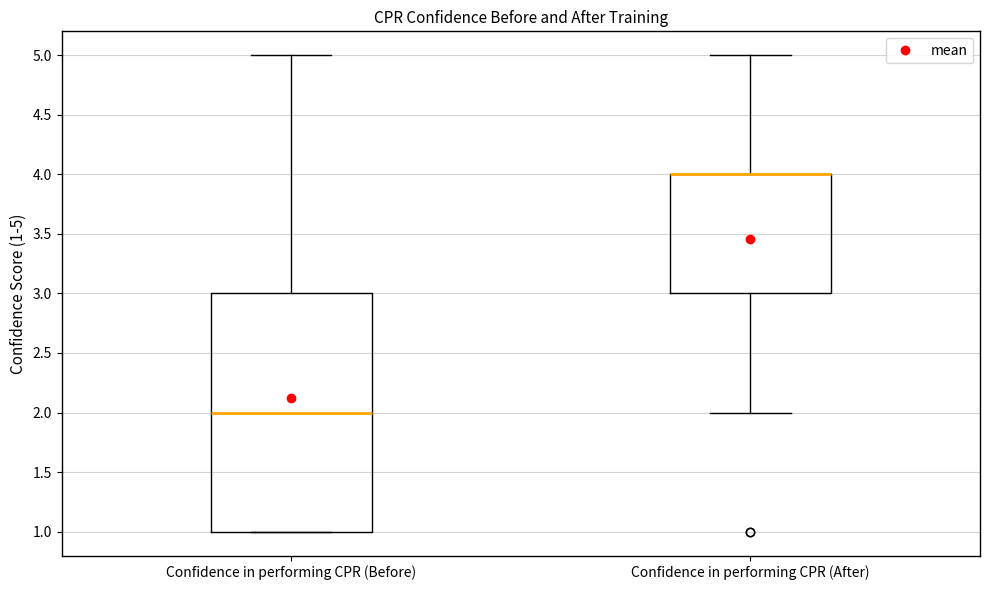

Where does the upper whisker of the box for Confidence in performing CPR (Before) end on the y-axis? The values are not printed on the chart, so give them approximately, as read against the axis.

5